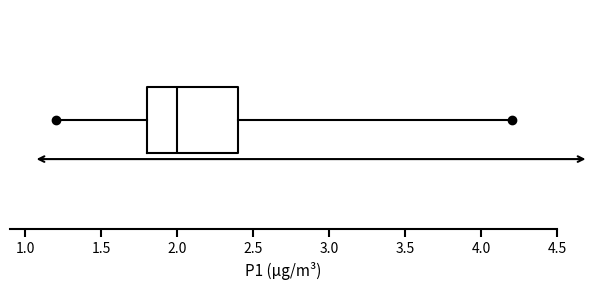

Transcribe this box plot: give where the median line is, the range the box spans, and where the two whiskers end, as read against the x-axis. The values are not printed on the chart, so give them approximately, as read against the axis.

median 2.0, box 1.8 to 2.4, whiskers 1.2 to 4.2